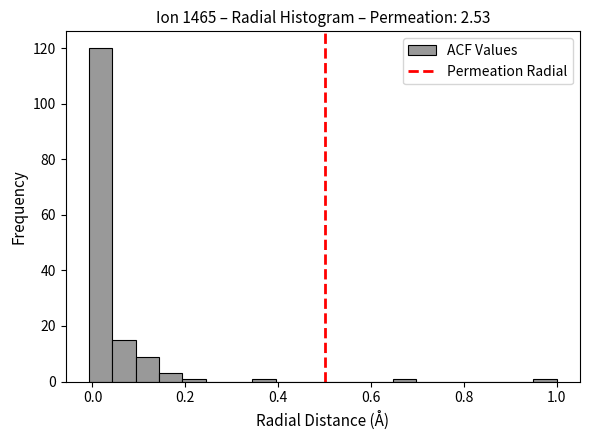

Read against the x-axis, roughly where is the centre of the tallest bar?

0.02